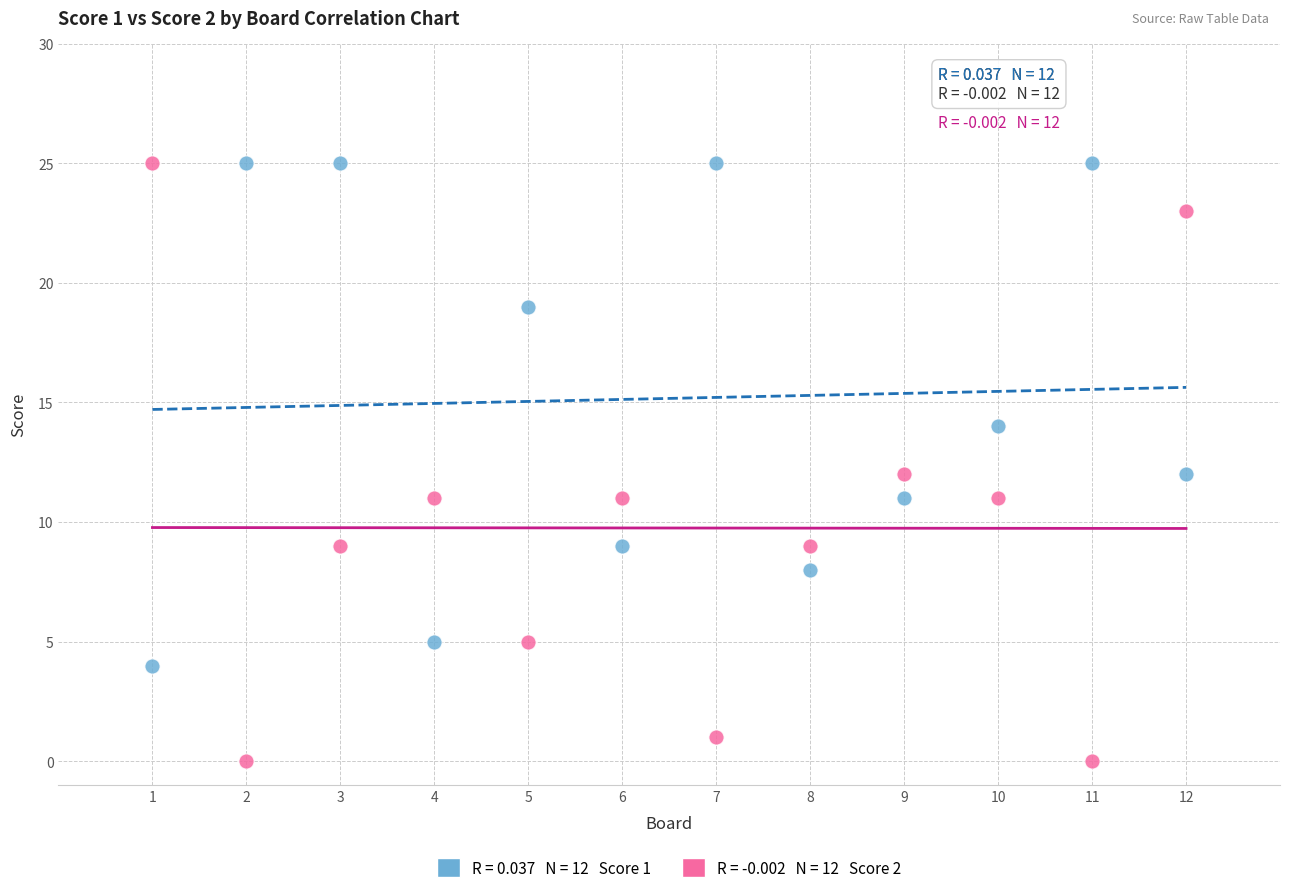

Across all data points, what is the range of X values (max minus min)?

11